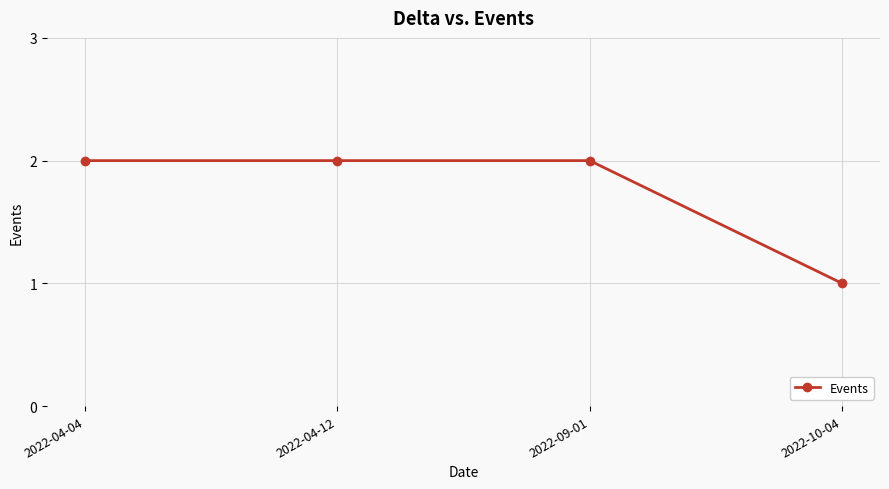

What is the average value?

2